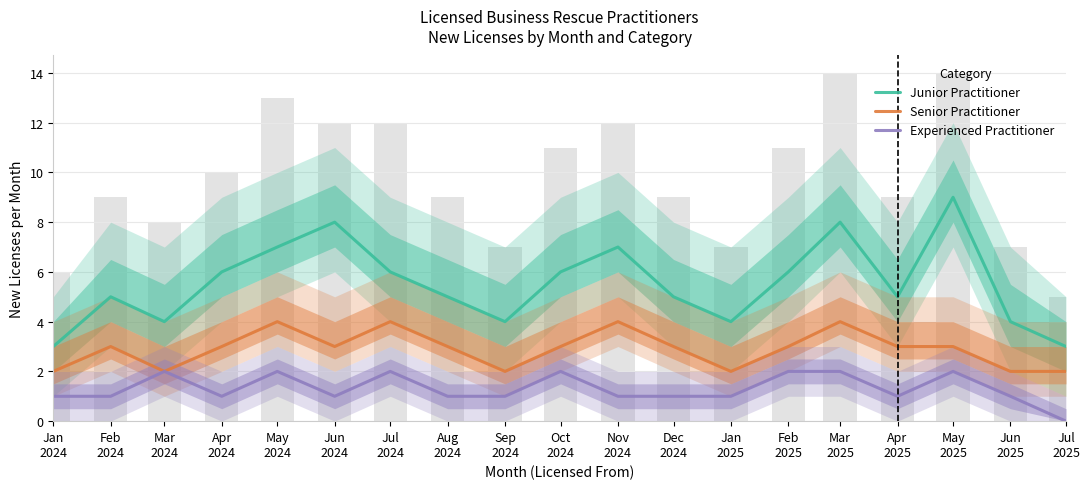

Which series changed the most between Jun
2024 and Feb
2025?

Junior Practitioner